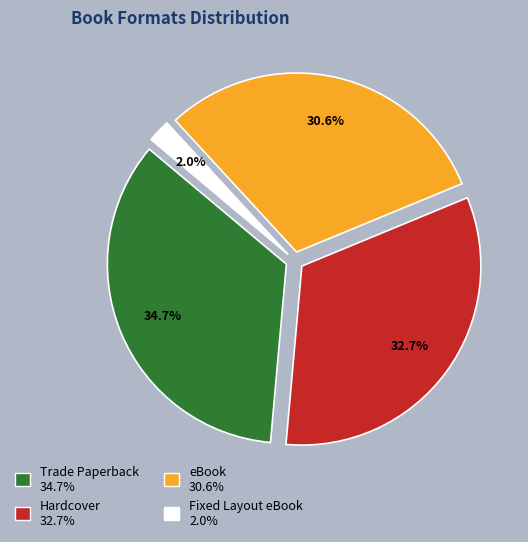

Does any single category account for the majority?

No